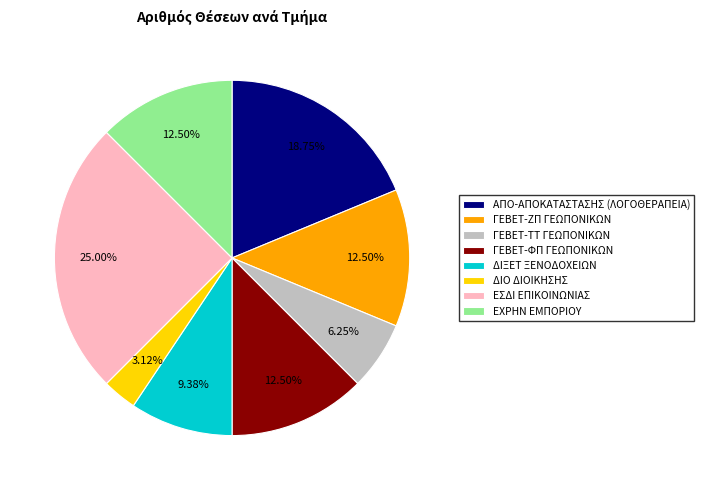

True or false: ΑΠΟ-ΑΠΟΚΑΤΑΣΤΑΣΗΣ (ΛΟΓΟΘΕΡΑΠΕΙΑ) accounts for 19% of the total.

True